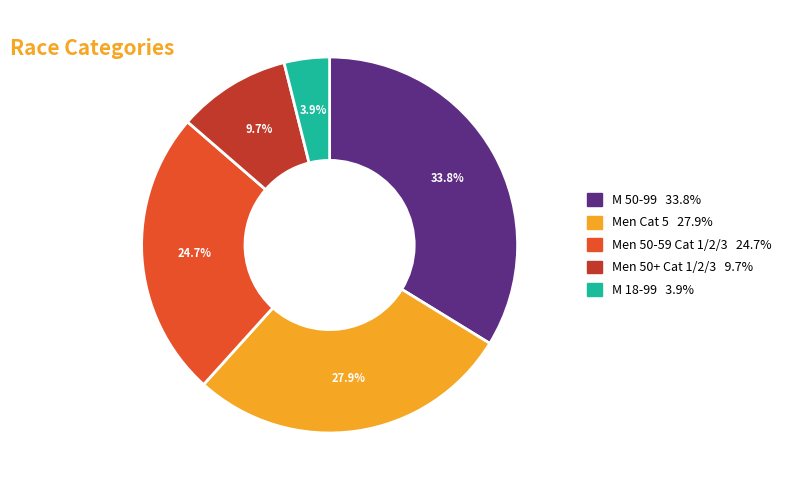

Does any single category account for the majority?

No